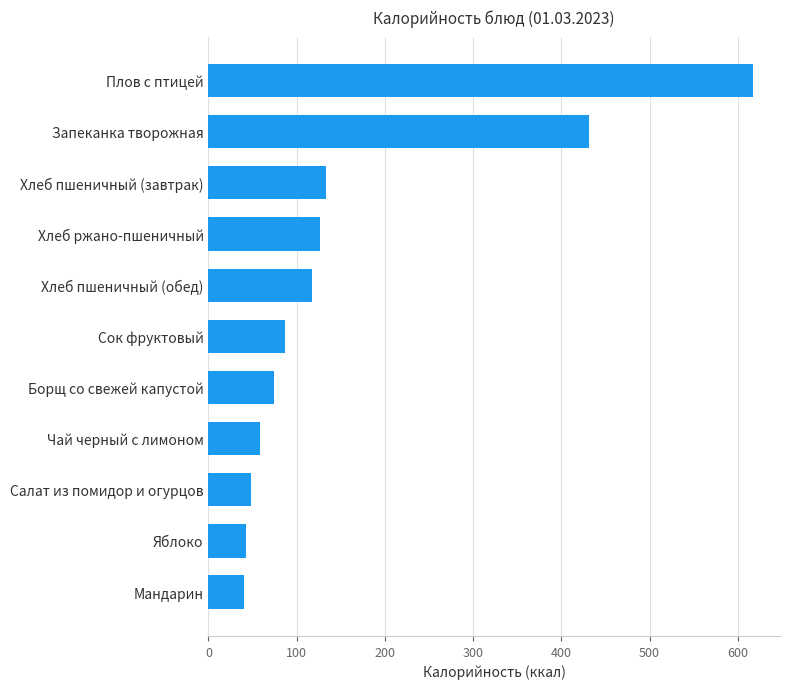

What is the ratio of the value at Яблоко to the value at Хлеб пшеничный (обед)?

0.4